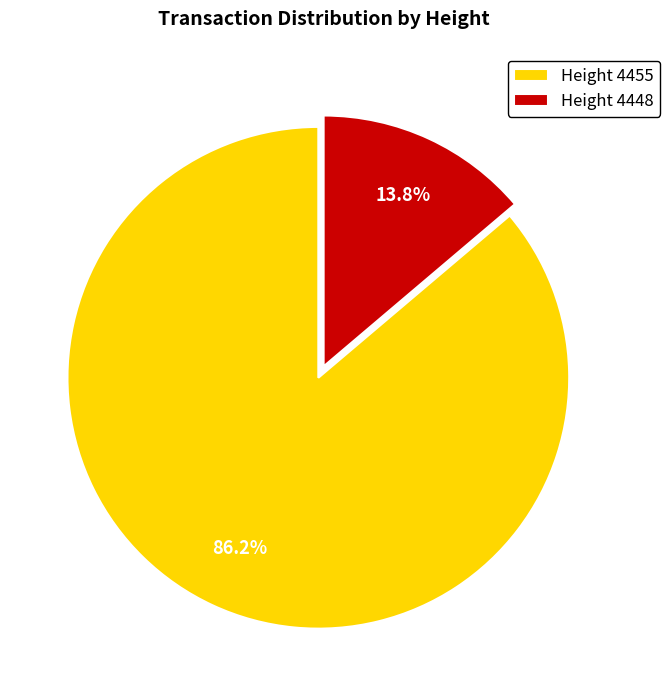

Combined, do Height 4455 and Height 4448 account for over 50%?

Yes